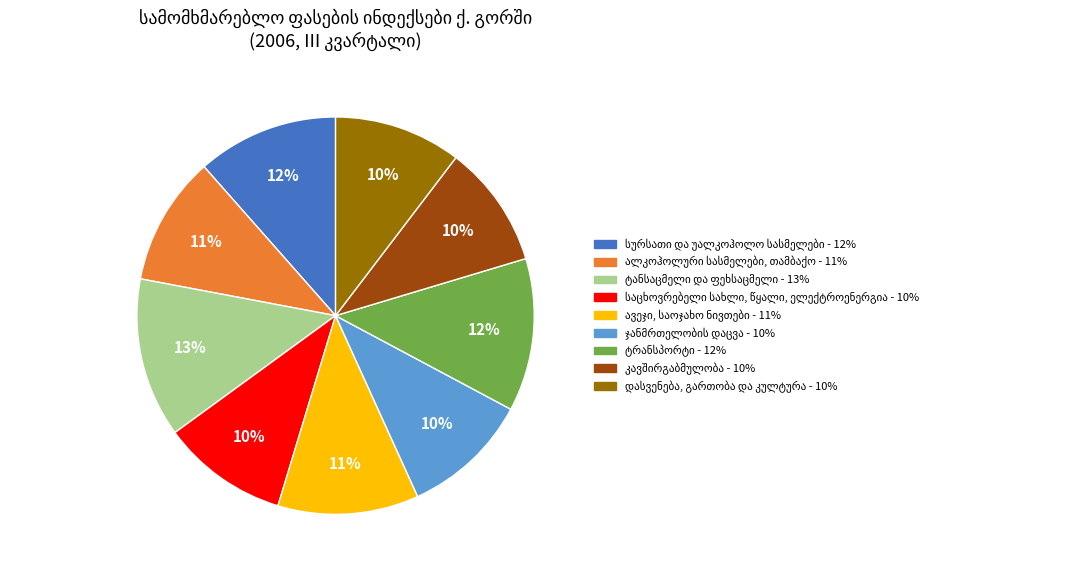

Does any single category account for the majority?

No